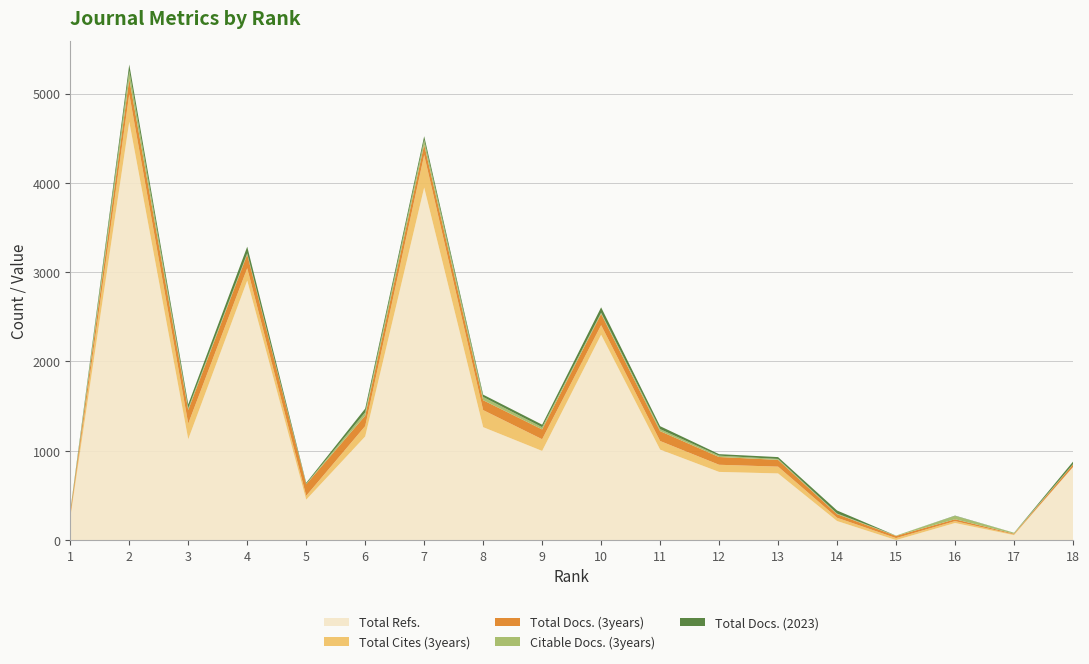

Reading left to right, what are all the values shown in this chart?

Total Refs.: 250	4684	1129	2905	452	1160	3947	1264	998	2299	1013	763	746	213	0	191	55	818
Total Cites (3years): 17	309	175	139	44	116	364	191	131	107	96	80	76	37	22	21	8	0
Total Docs. (3years): 41	170	153	154	129	117	116	111	110	127	111	87	76	40	24	21	8	28
Citable Docs. (3years): 10	92	21	13	5	37	53	36	25	13	22	15	10	7	4	37	10	4
Total Docs. (2023): 10	70	42	74	11	42	42	26	28	60	33	17	21	34	0	4	1	28